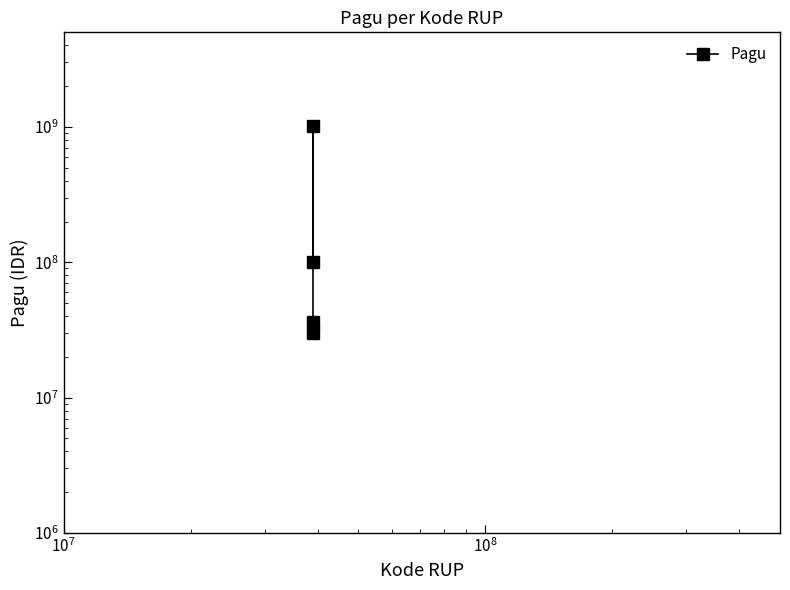

At which label does the data first exceed 100000000?

$\mathdefault{10^{8}}$